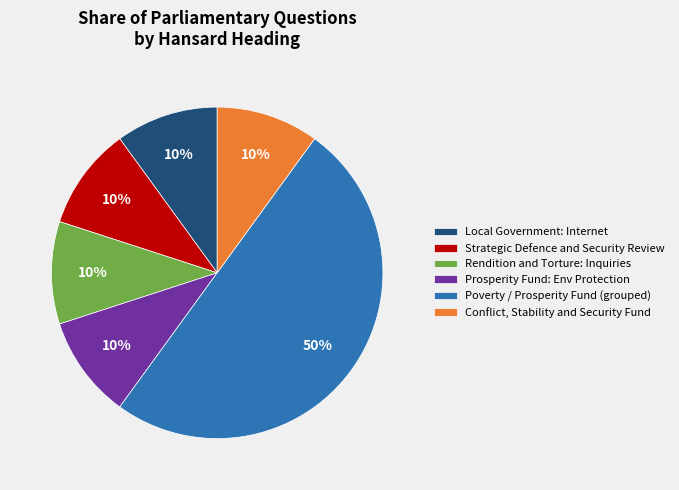

Is it true that Poverty / Prosperity Fund (grouped) is 56% of the pie?

False